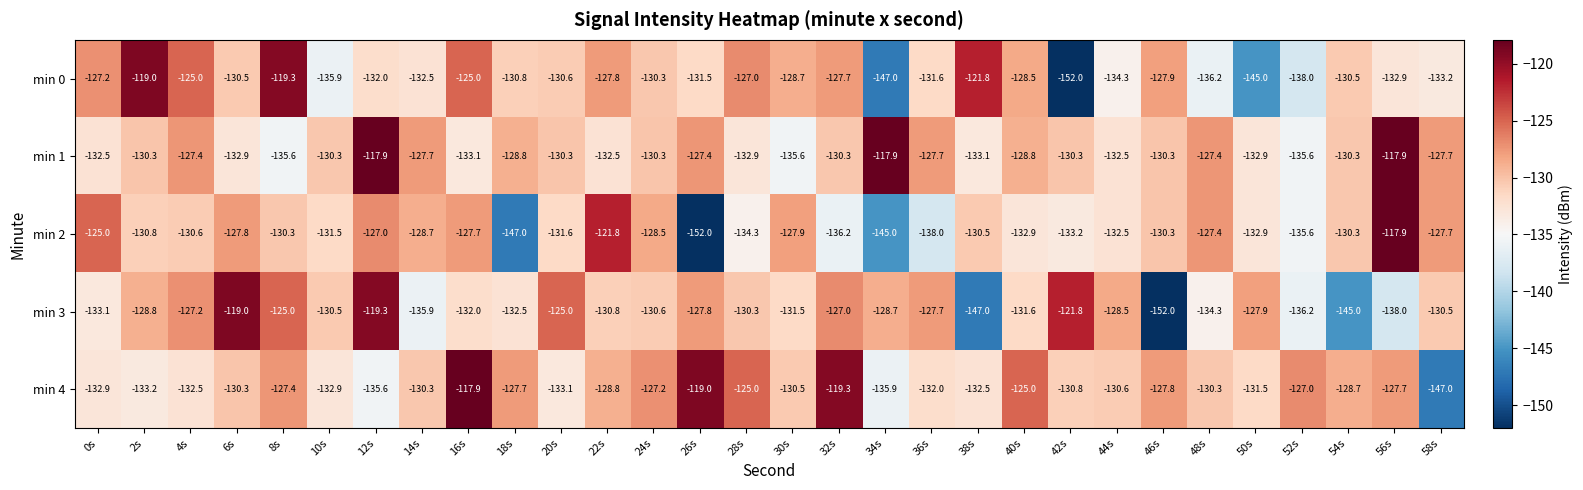

Which category has the lowest value in the min 0 series?

42s